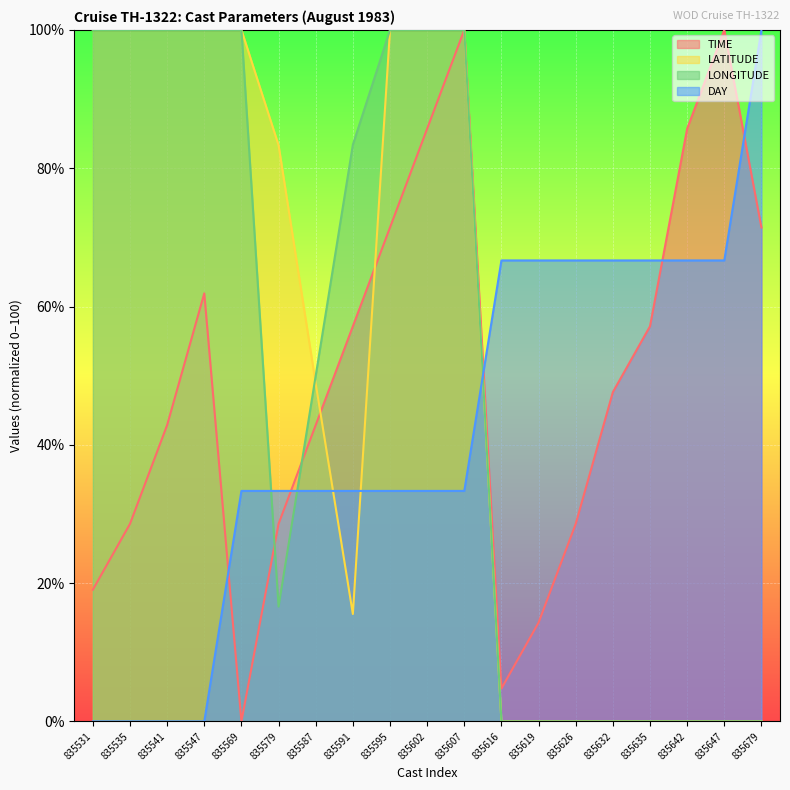

True or false: TIME has more than 0 interior local peaks.

True